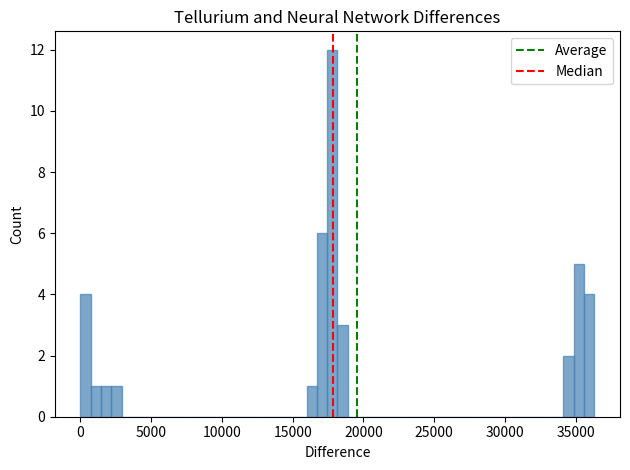

Around what value on the x-axis is the tallest bar? Give the approximate position of its centre, as read against the axis.

18000